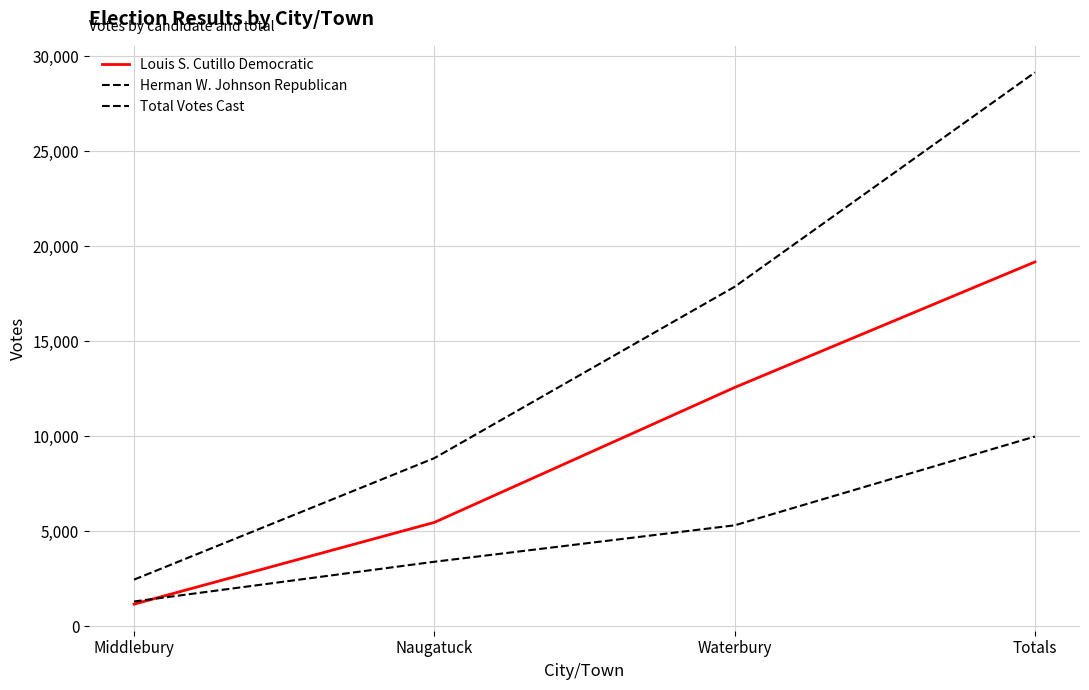

After their last crossing, which series has the higher values: Herman W. Johnson Republican or Louis S. Cutillo Democratic?

Louis S. Cutillo Democratic